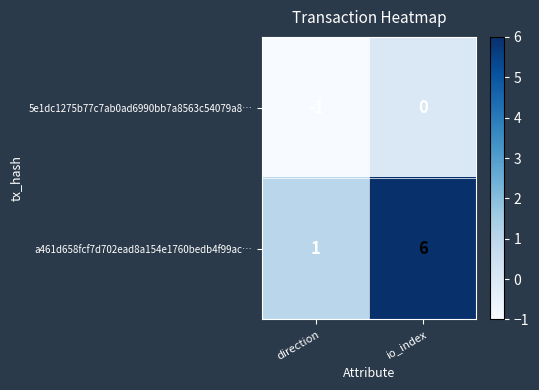

What is the spread (max minus min) of values at io_index?

6